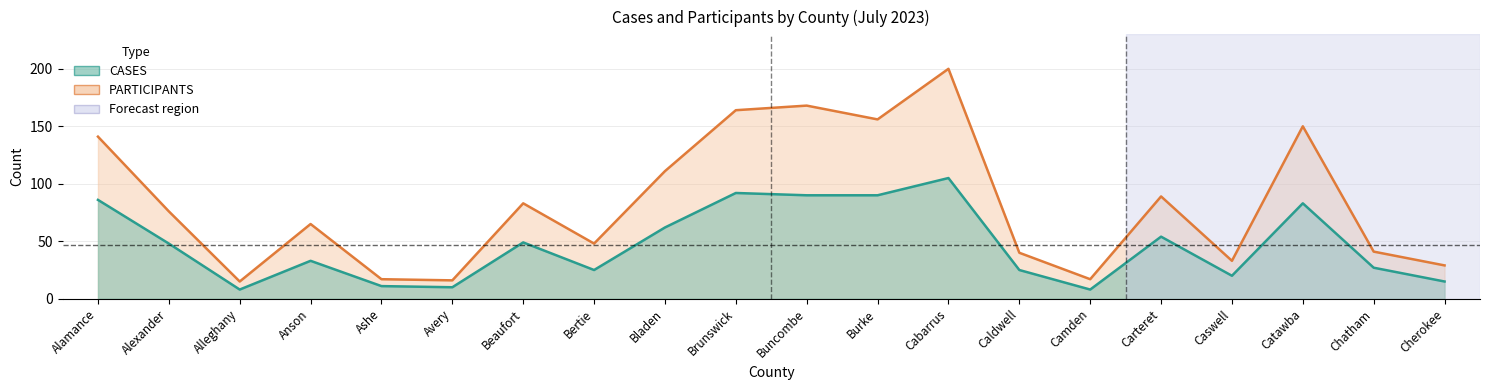

Reading left to right, transcribe all the data shown in this chart.

CASES: Alamance=86	Alexander=48	Alleghany=8	Anson=33	Ashe=11	Avery=10	Beaufort=49	Bertie=25	Bladen=62	Brunswick=92	Buncombe=90	Burke=90	Cabarrus=105	Caldwell=25	Camden=8	Carteret=54	Caswell=20	Catawba=83	Chatham=27	Cherokee=15
PARTICIPANTS: Alamance=141	Alexander=76	Alleghany=15	Anson=65	Ashe=17	Avery=16	Beaufort=83	Bertie=48	Bladen=111	Brunswick=164	Buncombe=168	Burke=156	Cabarrus=200	Caldwell=40	Camden=17	Carteret=89	Caswell=33	Catawba=150	Chatham=41	Cherokee=29